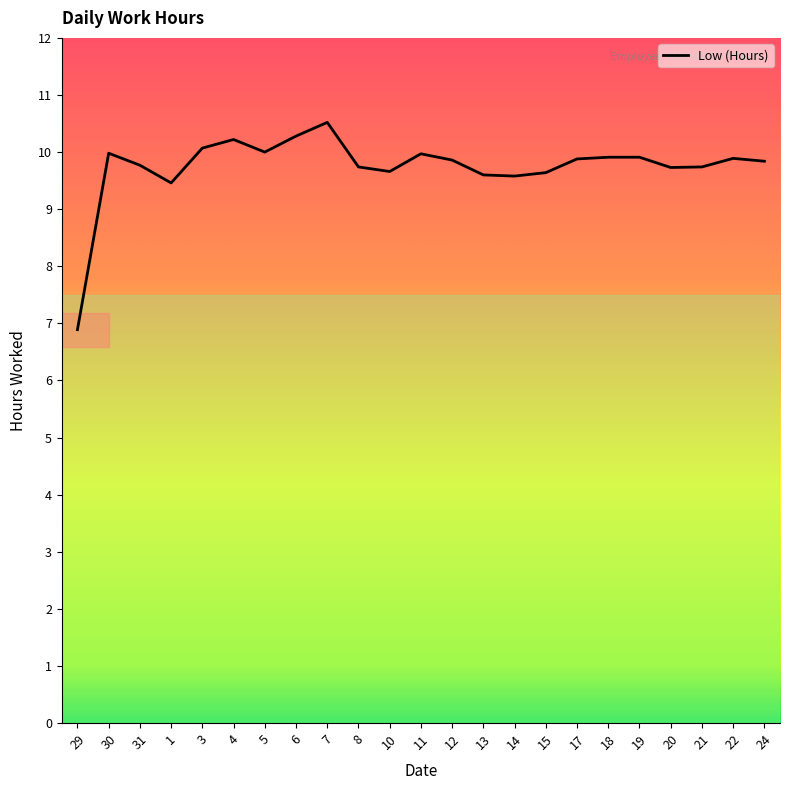

Is it true that the value at 7 is 18.5?

False